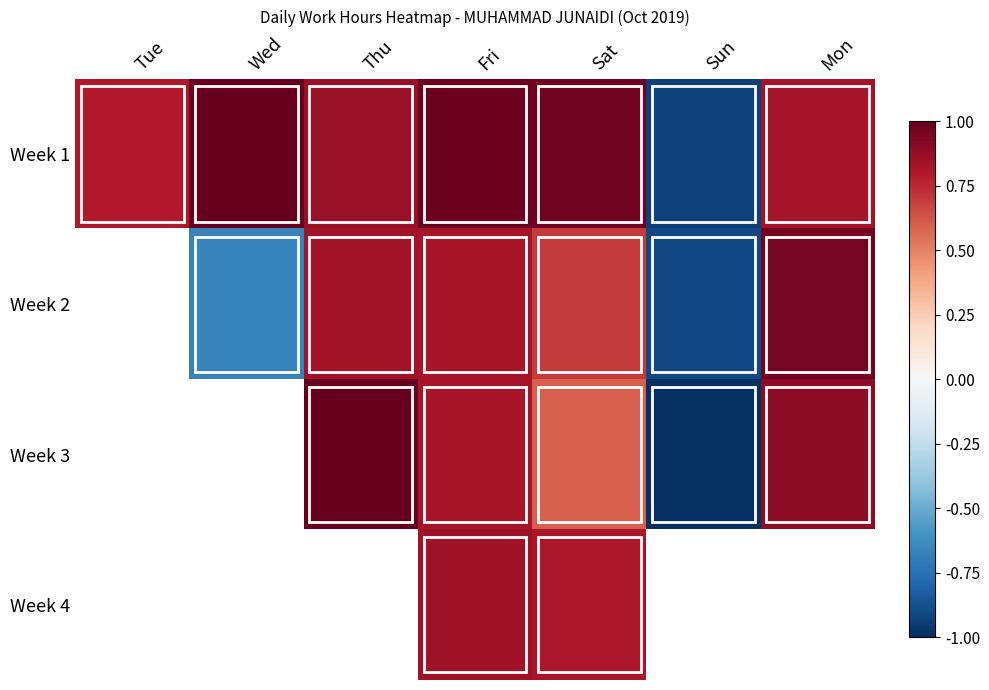

Which category has the lowest value across all series?

Sun